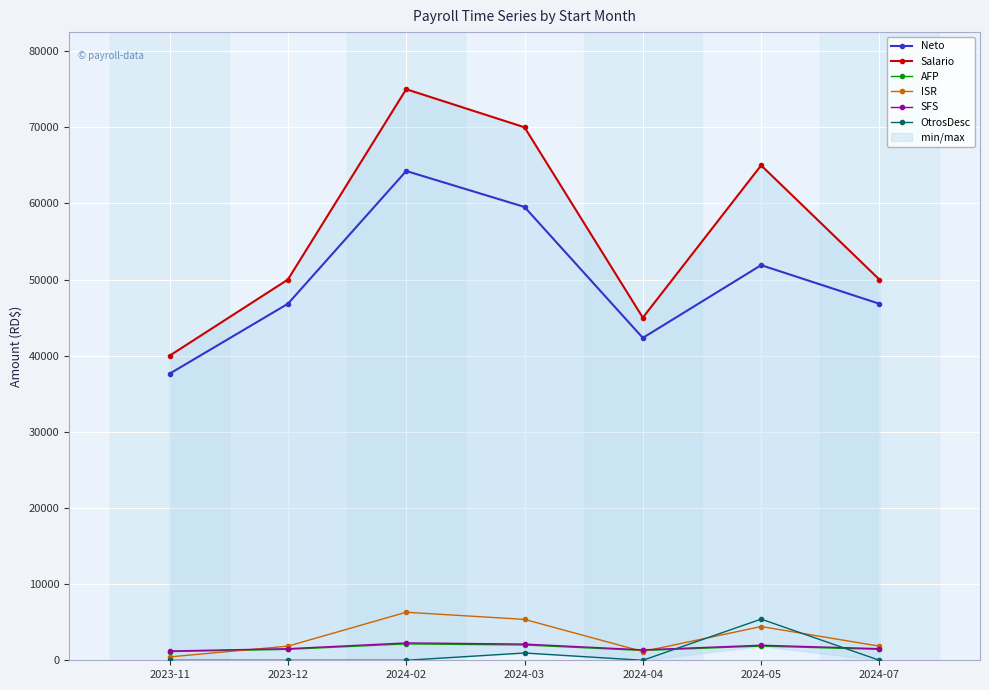

Which category has the highest value in the Salario series?

2024-02